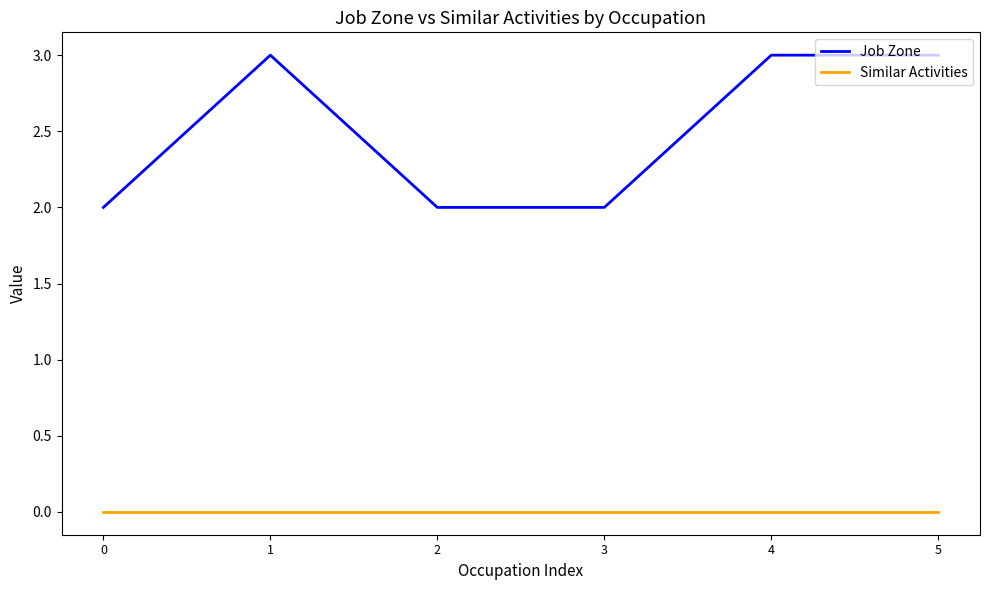

What is the maximum value for Job Zone?

3